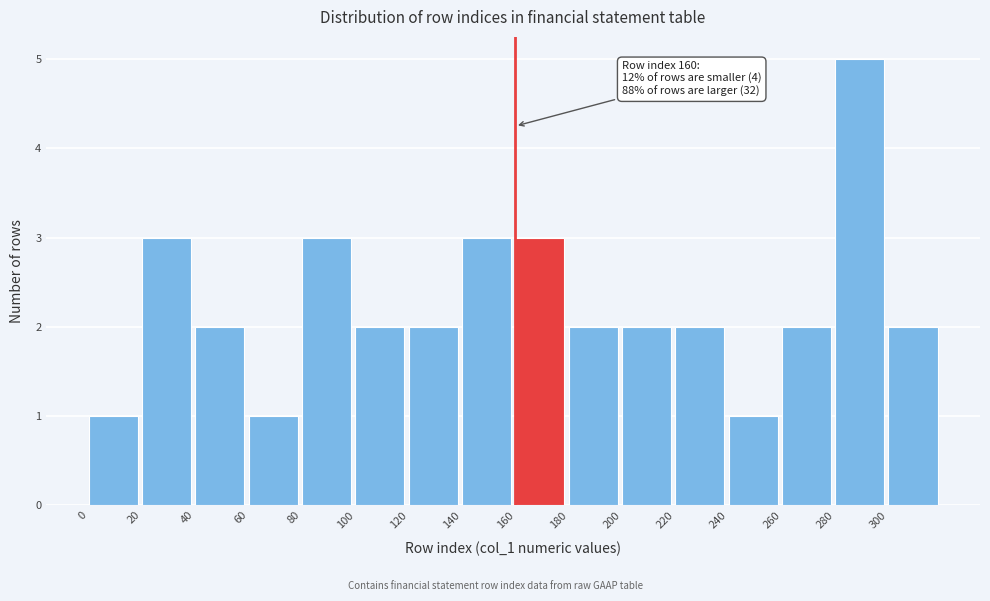

Over which range of the x-axis is the bar tallest?

280 to 300